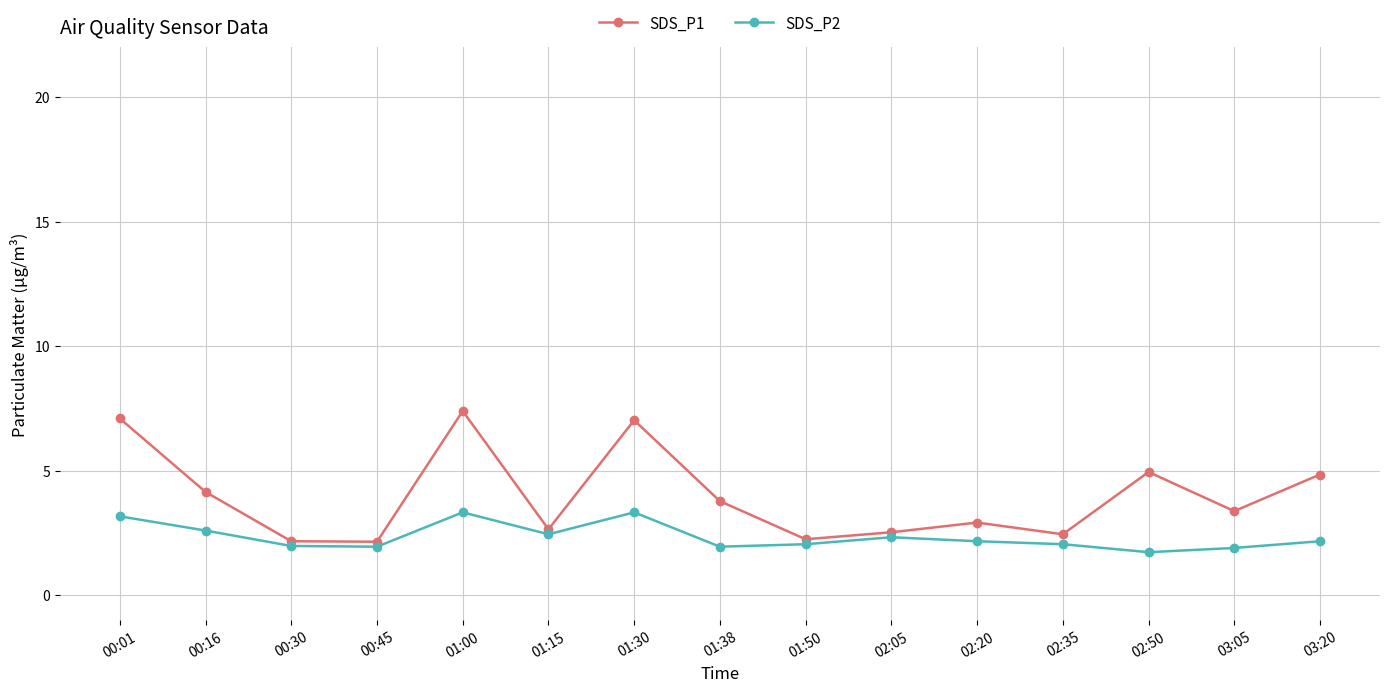

What is the difference between the highest and lowest values at 03:05?

1.5